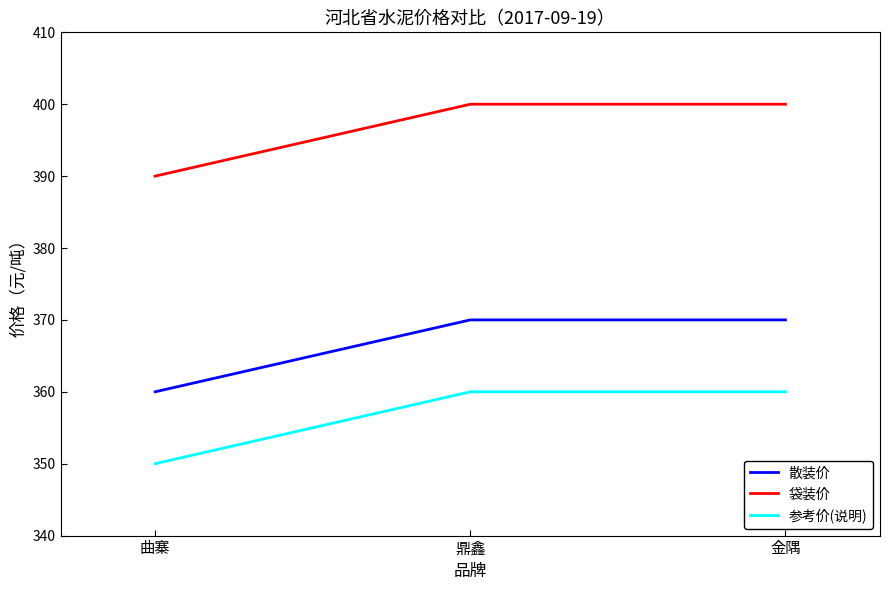

At 鼎鑫, list the series in order from smallest to largest.

参考价(说明), 散装价, 袋装价